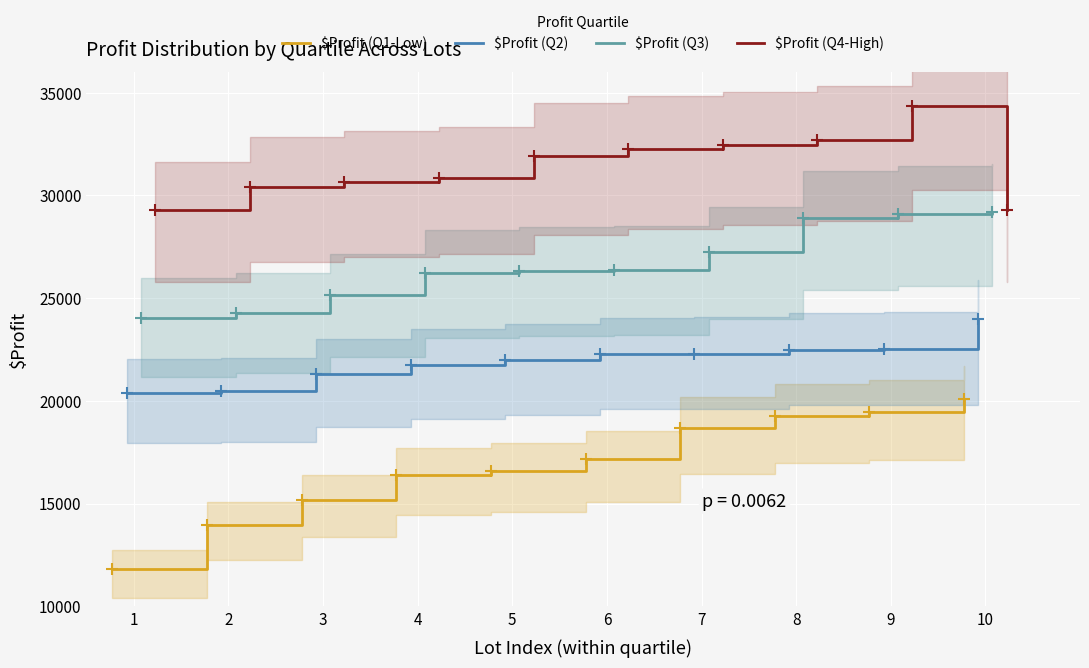

True or false: $Profit (Q2) has more than 2 interior local peaks.

False